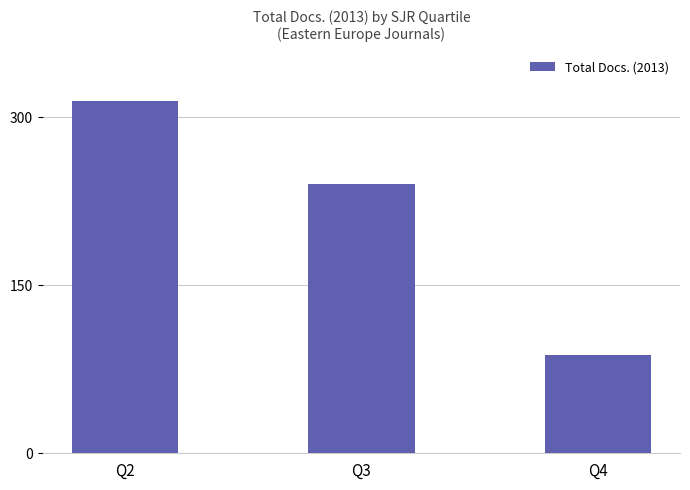

Reading left to right, extract all data points from this chart.

314	240	88